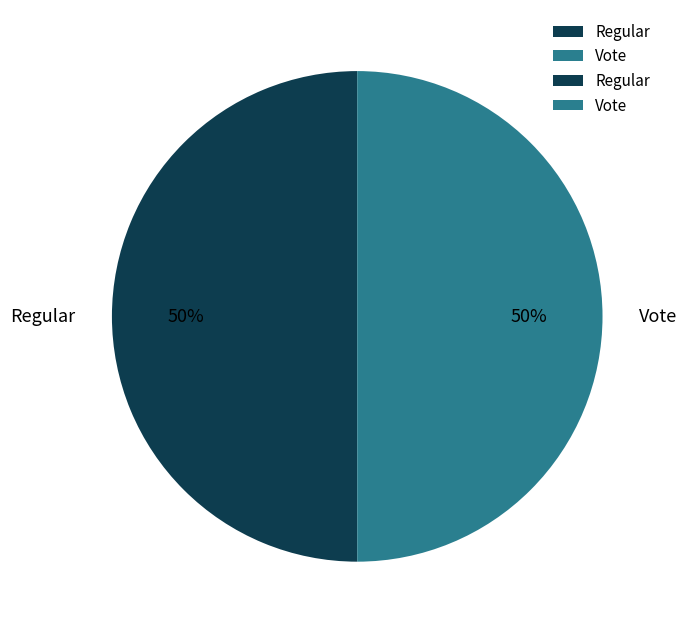

Do Vote and Regular together represent more than half of the pie?

Yes